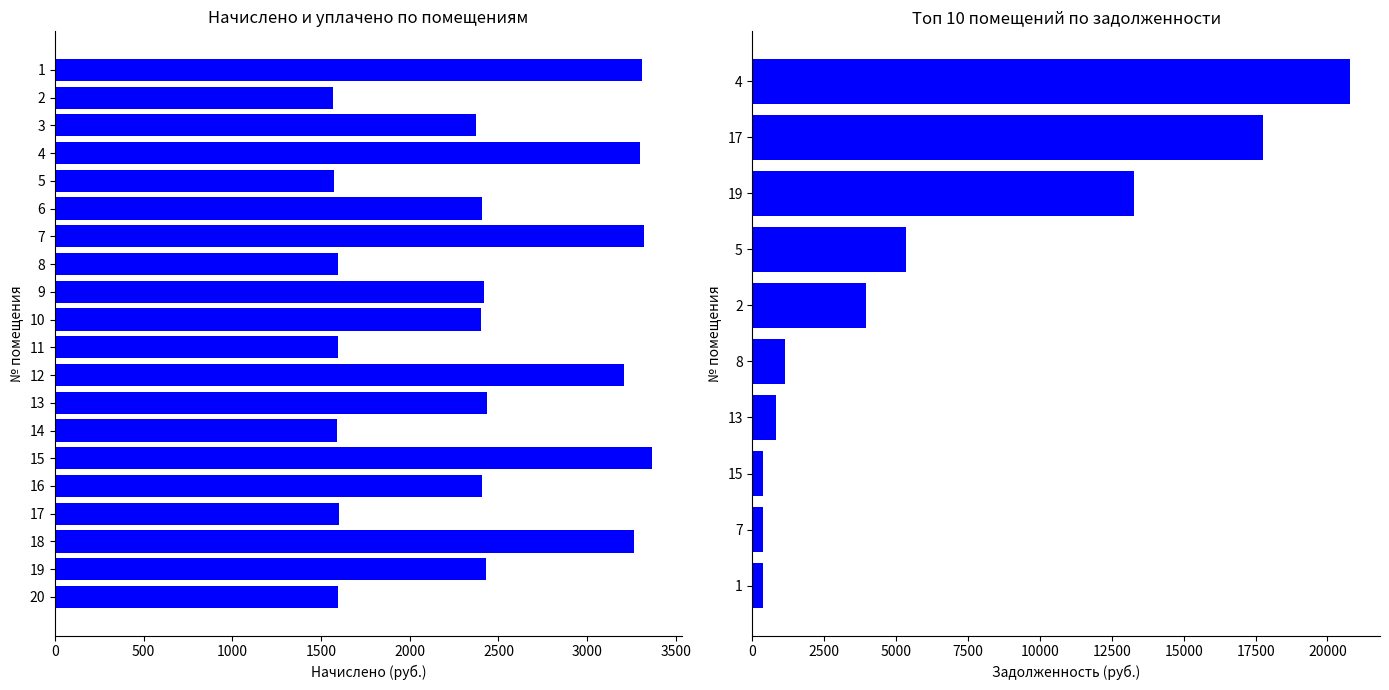

What is the difference between the second highest and second lowest values in the задолженность (col_1) series?

17585.3